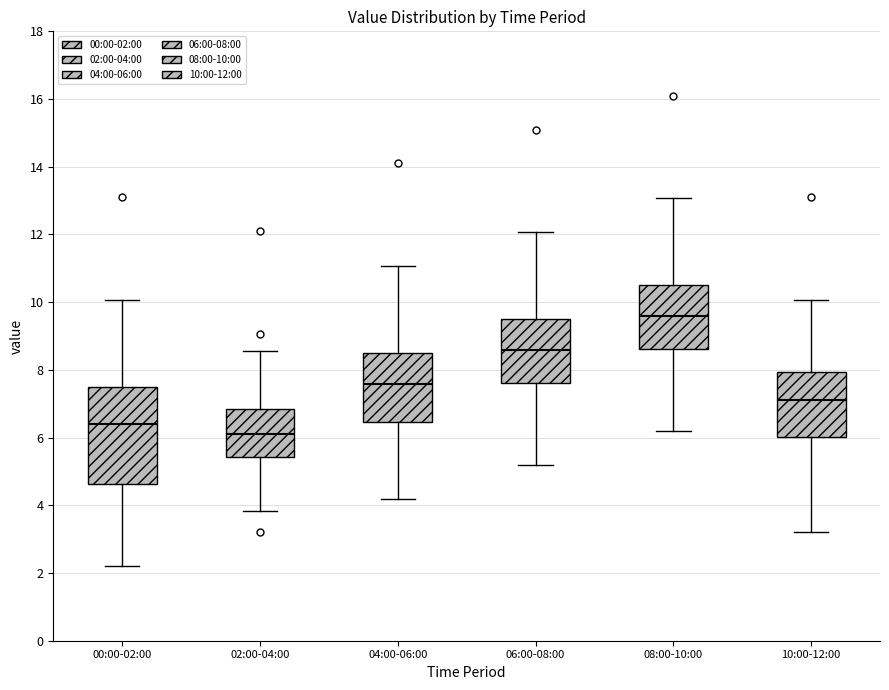

Where does the upper whisker of the box for 00:00-02:00 end on the y-axis? The values are not printed on the chart, so give them approximately, as read against the axis.

10.0